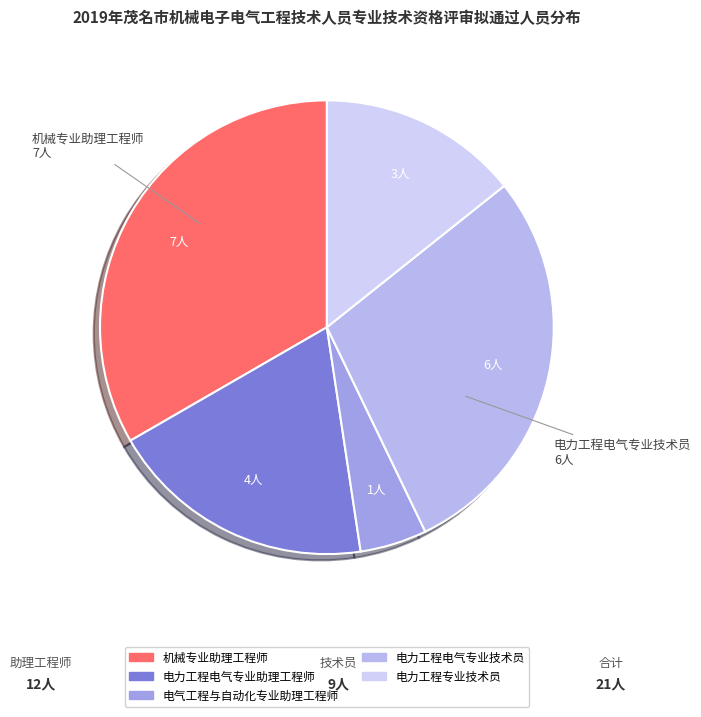

Which has a higher value, 电力工程电气专业助理工程师 or 电气工程与自动化专业助理工程师?

电力工程电气专业助理工程师